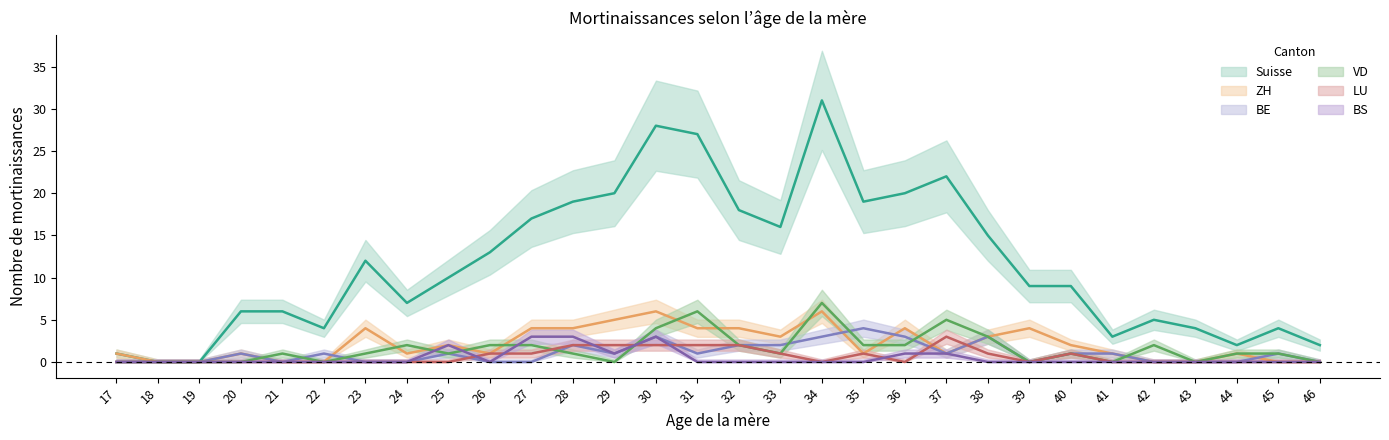

At which label is BE closest to 2?

28